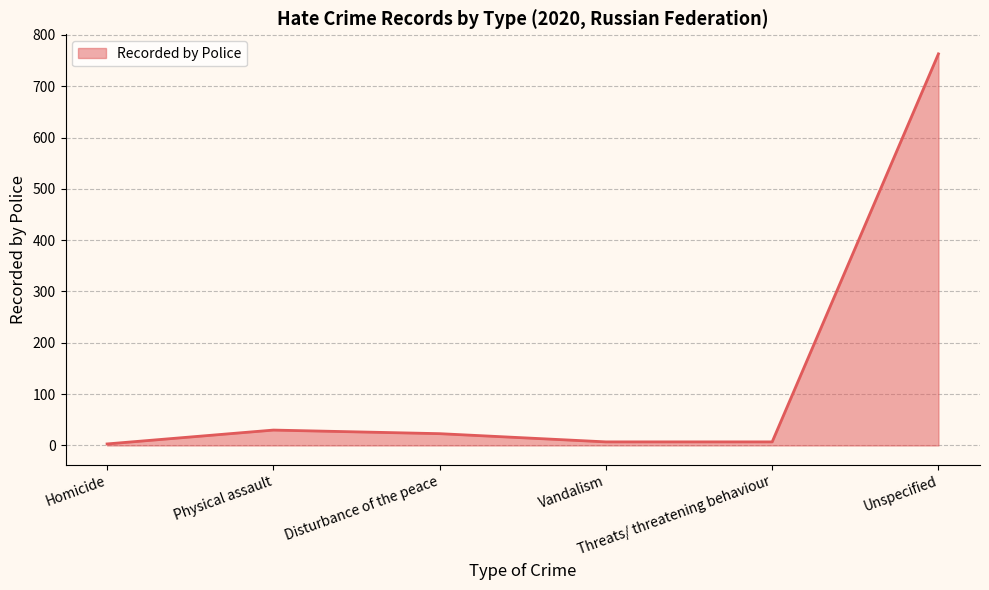

What is the smallest value displayed?

3